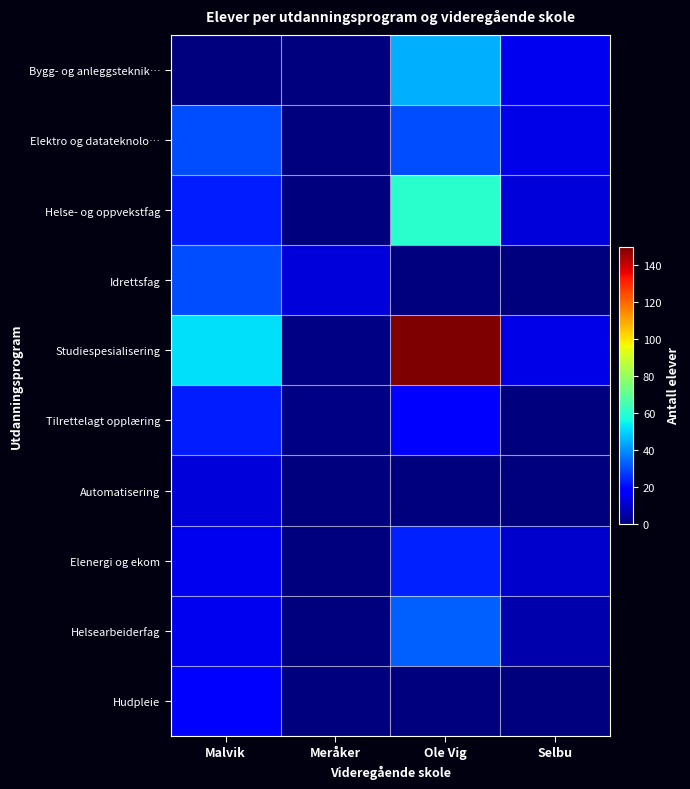

Which has a higher value, Malvik or Selbu?

Selbu